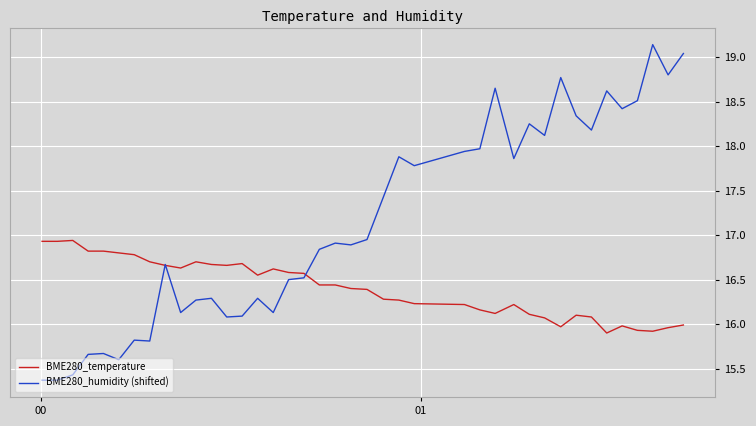

Rank the series by their average value, from highest to lowest.

BME280_humidity (shifted), BME280_temperature